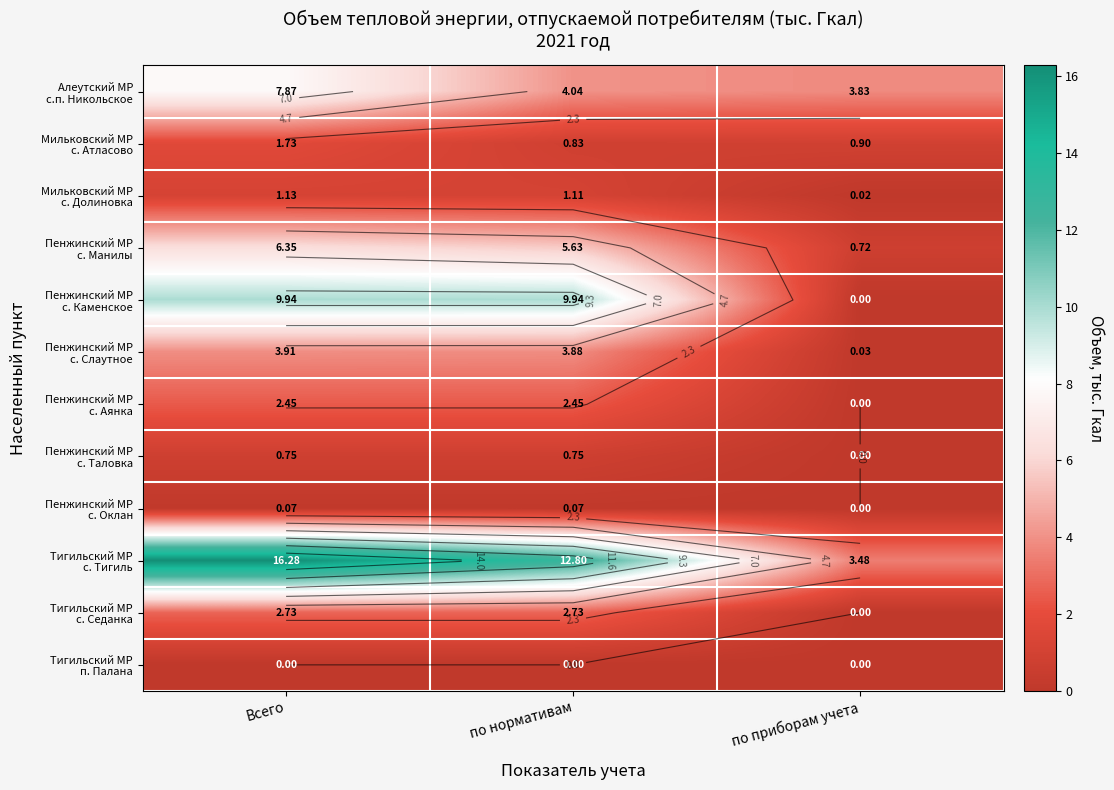

Read the Пенжинский МР с. Аянка value at Всего.

2.4